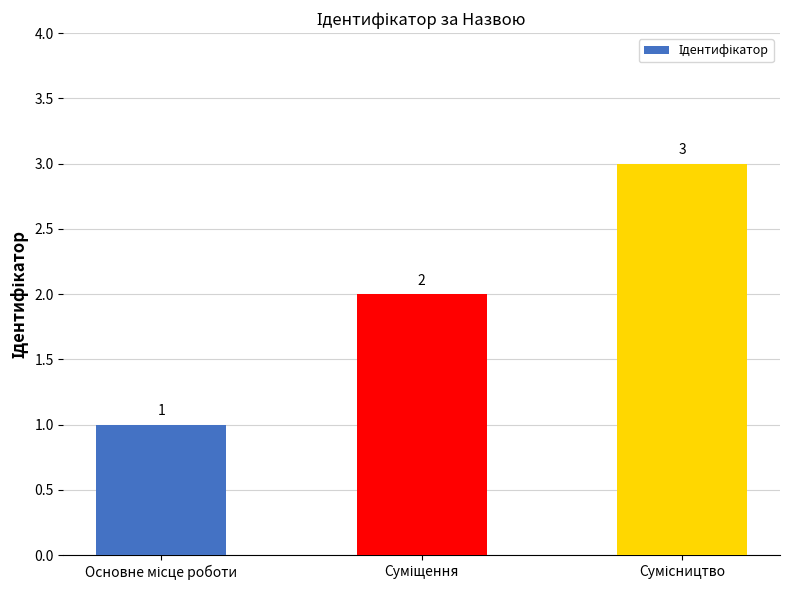

What is the maximum value shown in the chart?

3